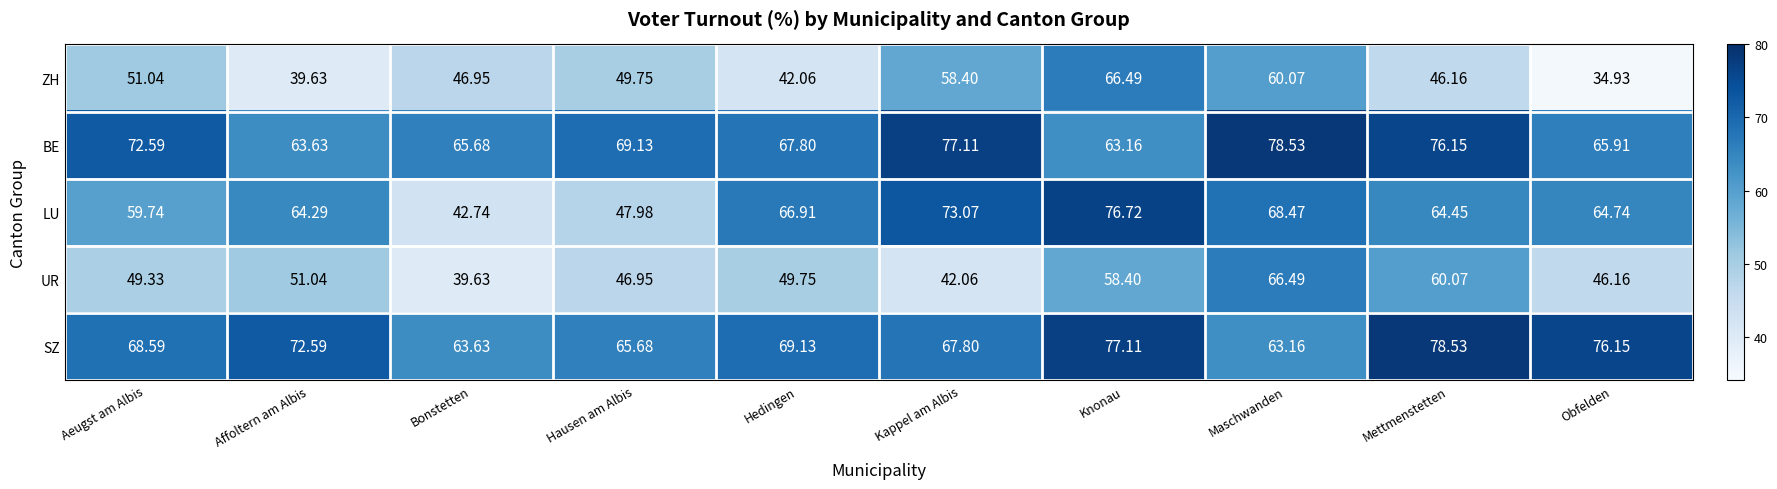

Which category has the lowest value in the ZH series?

Obfelden